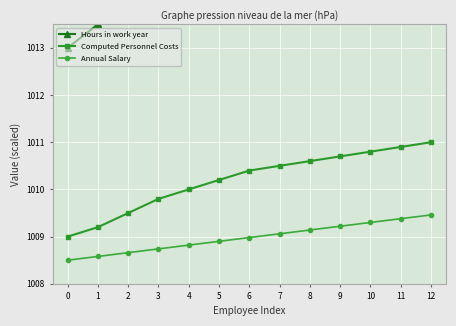

How many lines are shown in the chart?

3